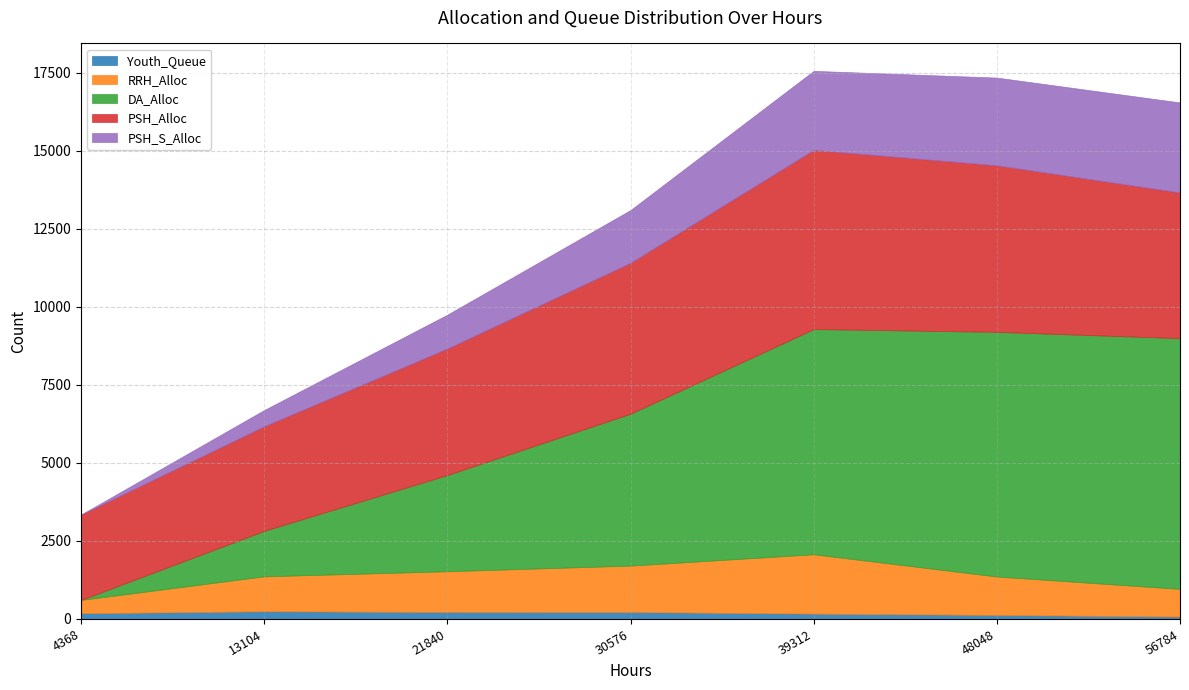

What are all the series names shown in the legend?

Youth_Queue, RRH_Alloc, DA_Alloc, PSH_Alloc, PSH_S_Alloc